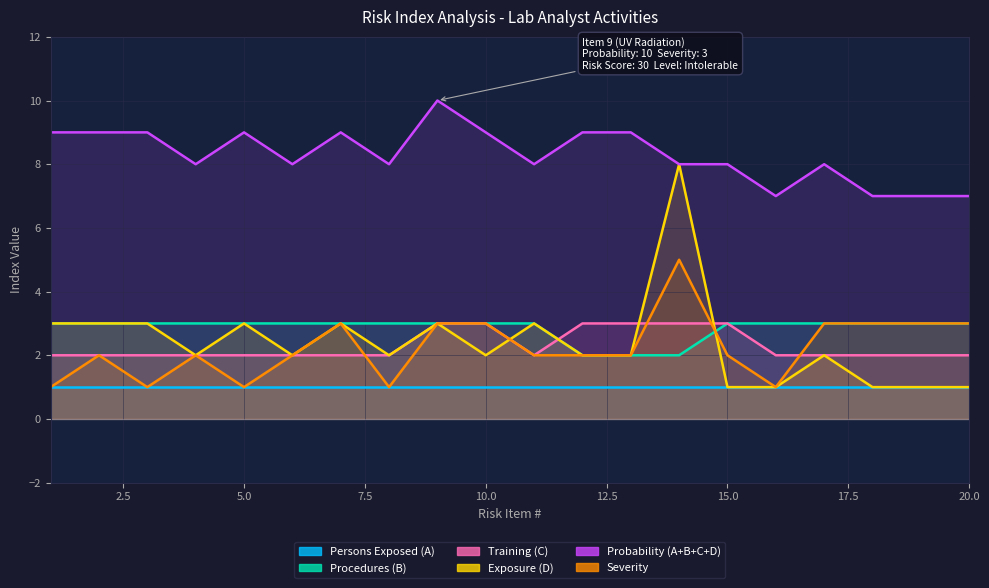

How many values in the Probability (A+B+C+D) series are below 8?

4